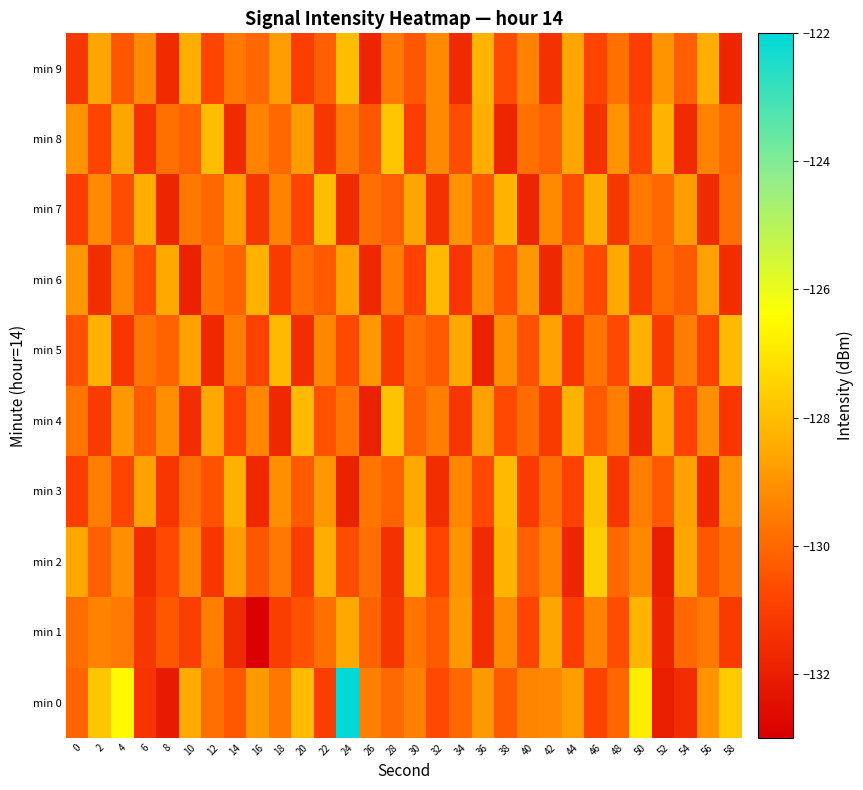

What is the total value across all series at 32?

-1301.0